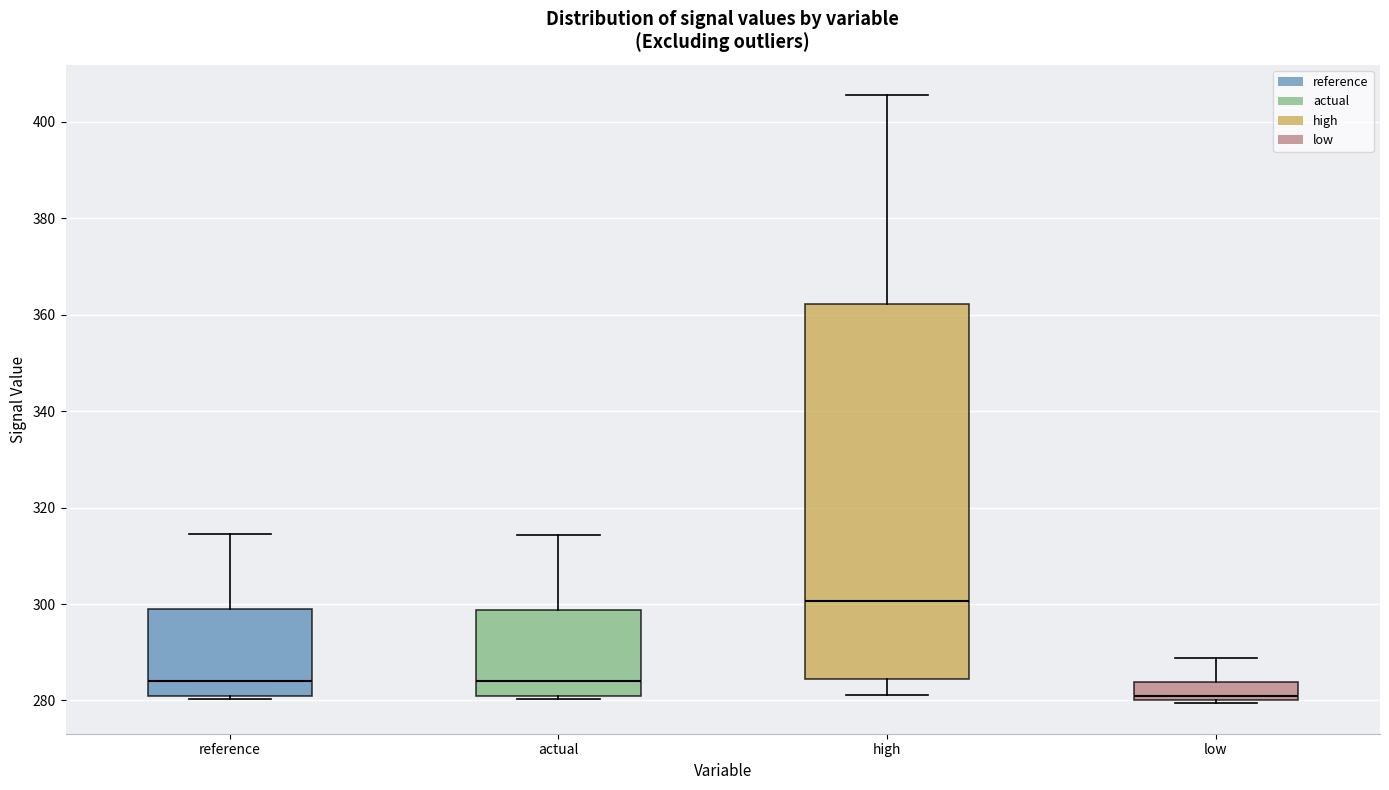

Where does the median line of the box for high sit on the y-axis? The values are not printed on the chart, so give them approximately, as read against the axis.

300